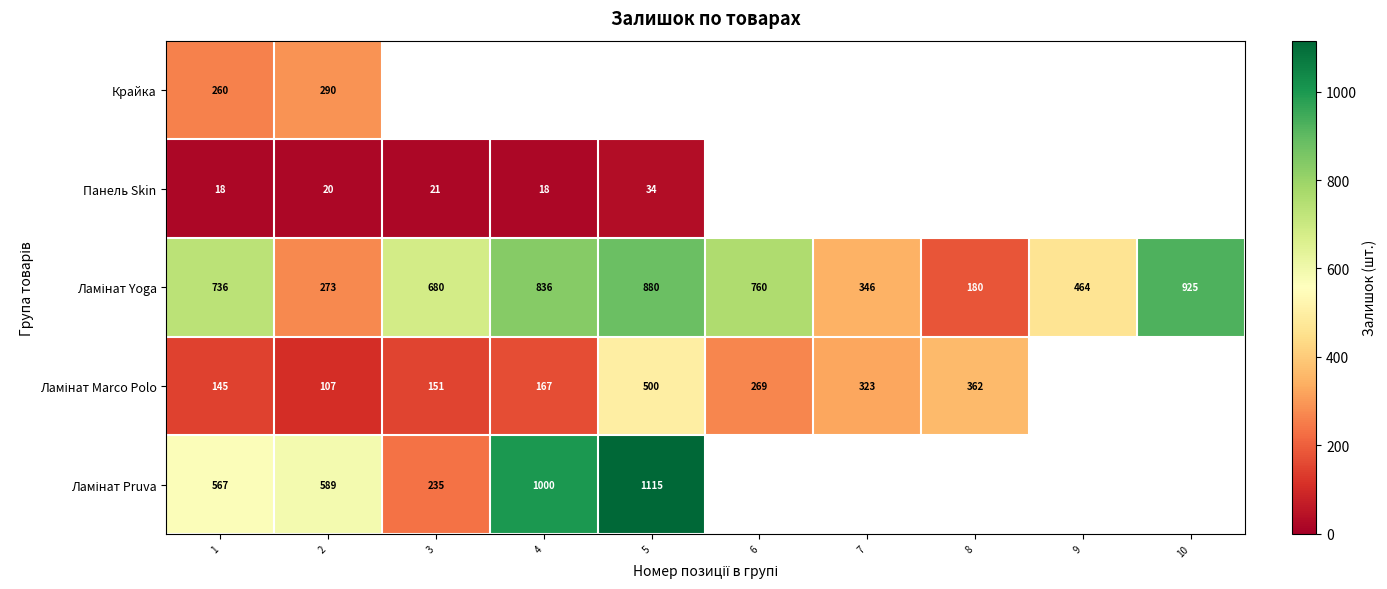

The Панель Skin series shows 24 at 4. True or false?

False